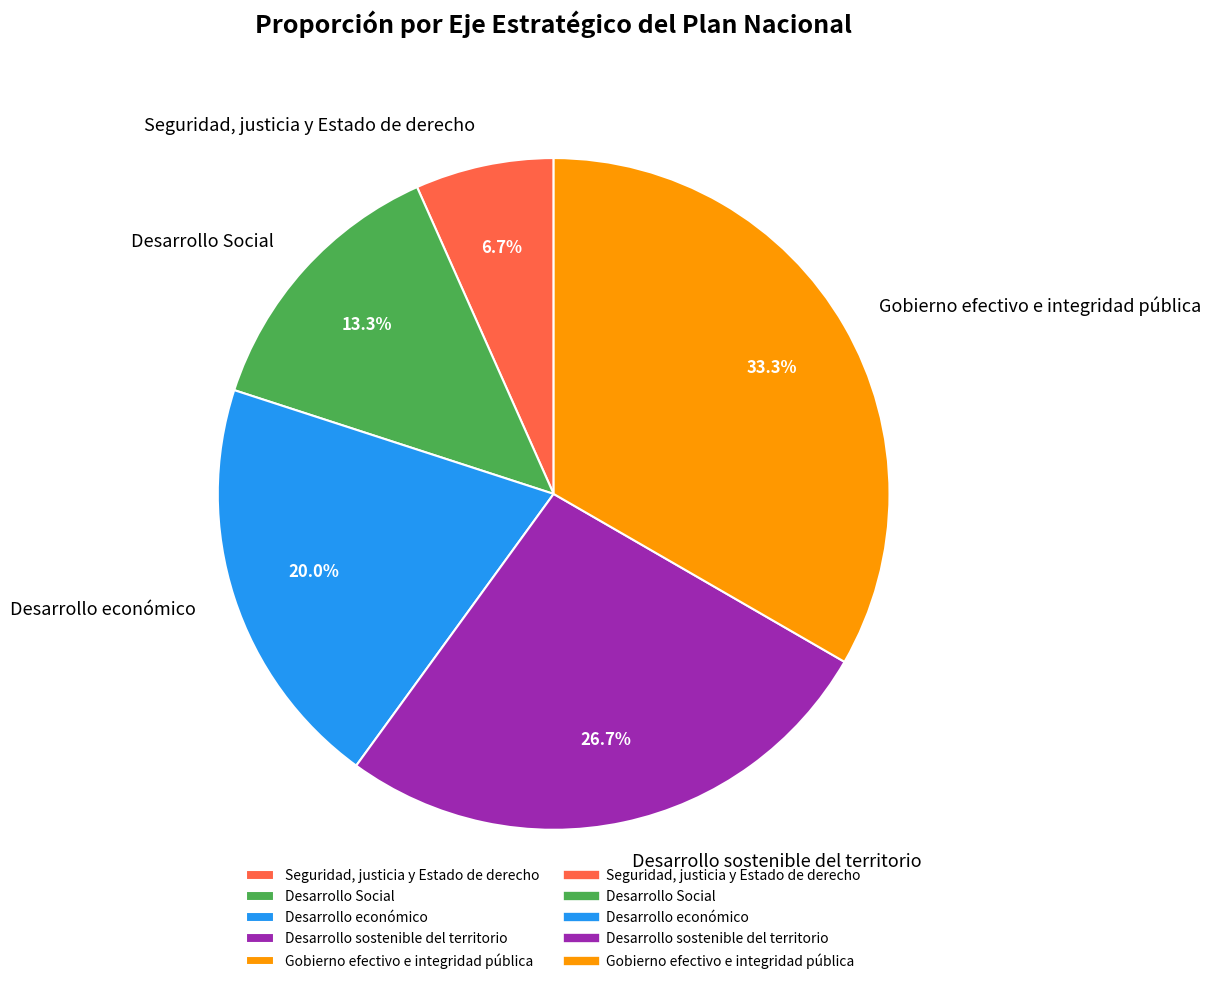

Is there any slice that represents more than half of the pie?

No